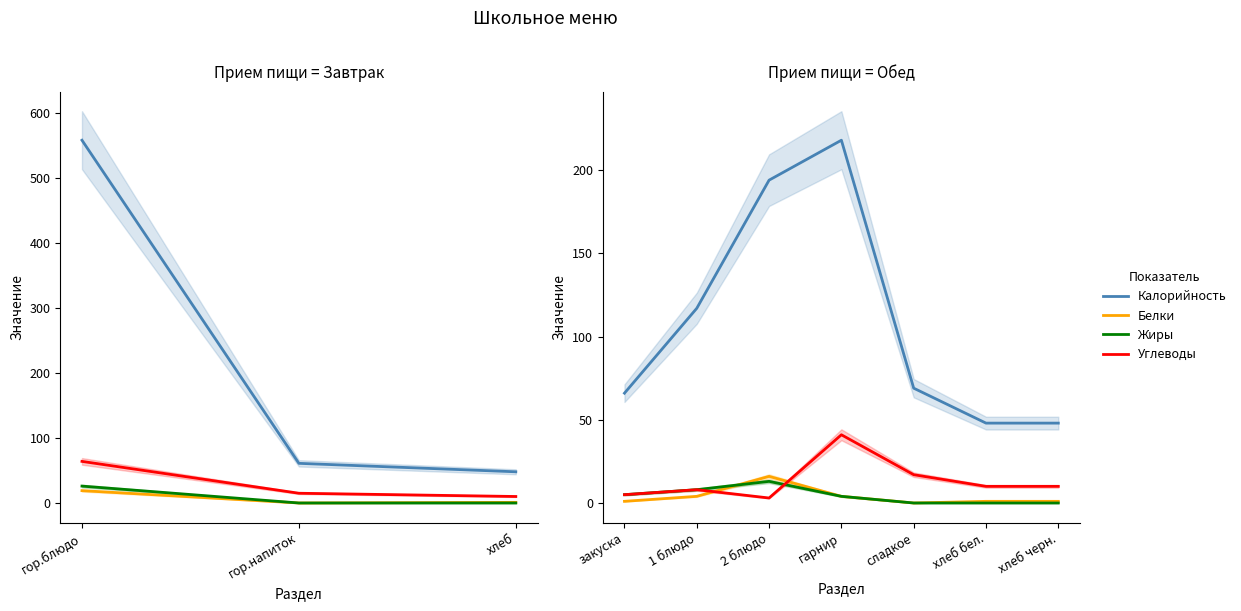

How many lines are shown in the chart?

4